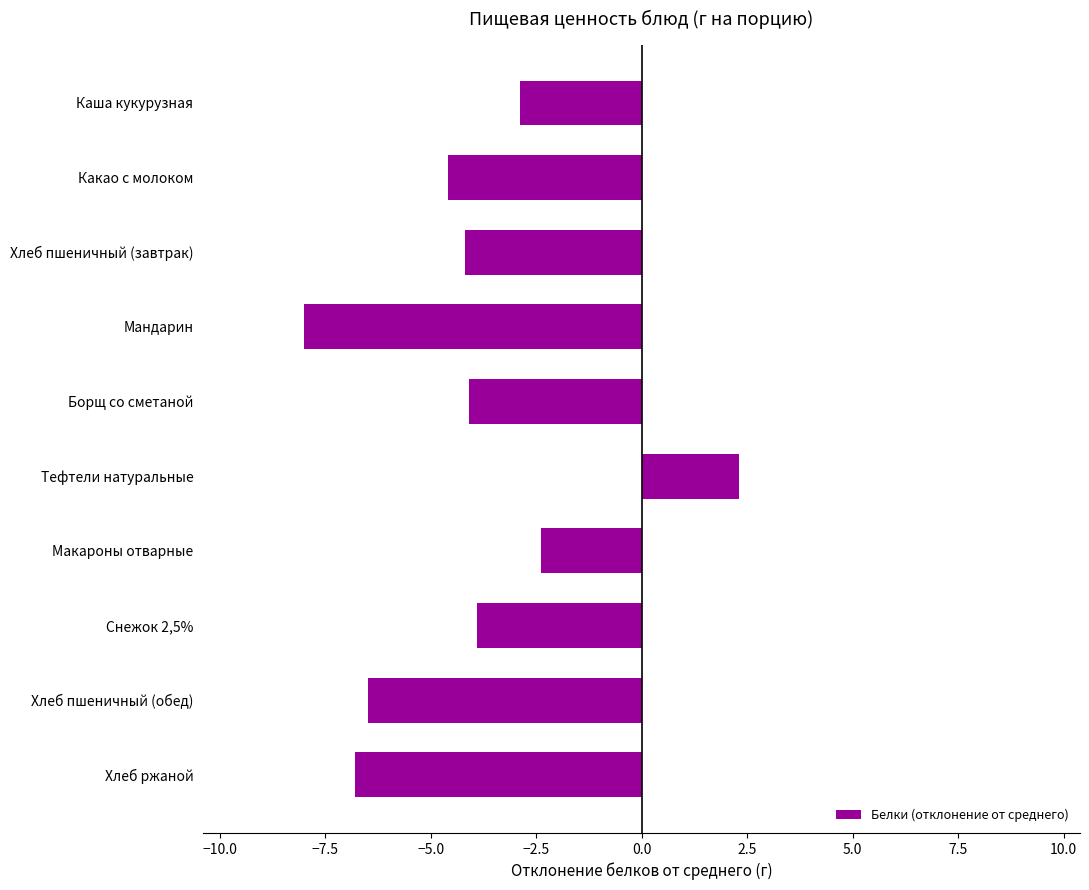

What is the greatest value displayed?

2.3